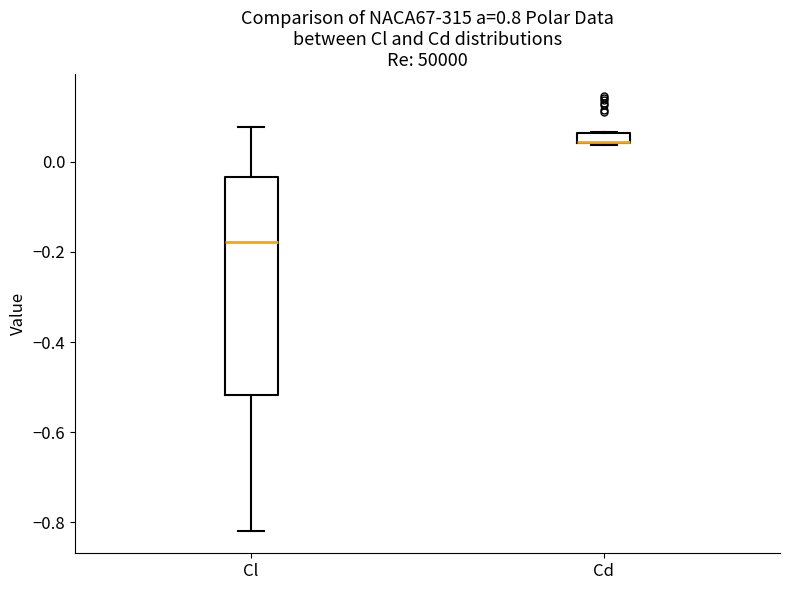

Comparing the boxes themselves (not the whiskers), which one is the tallest?

Cl